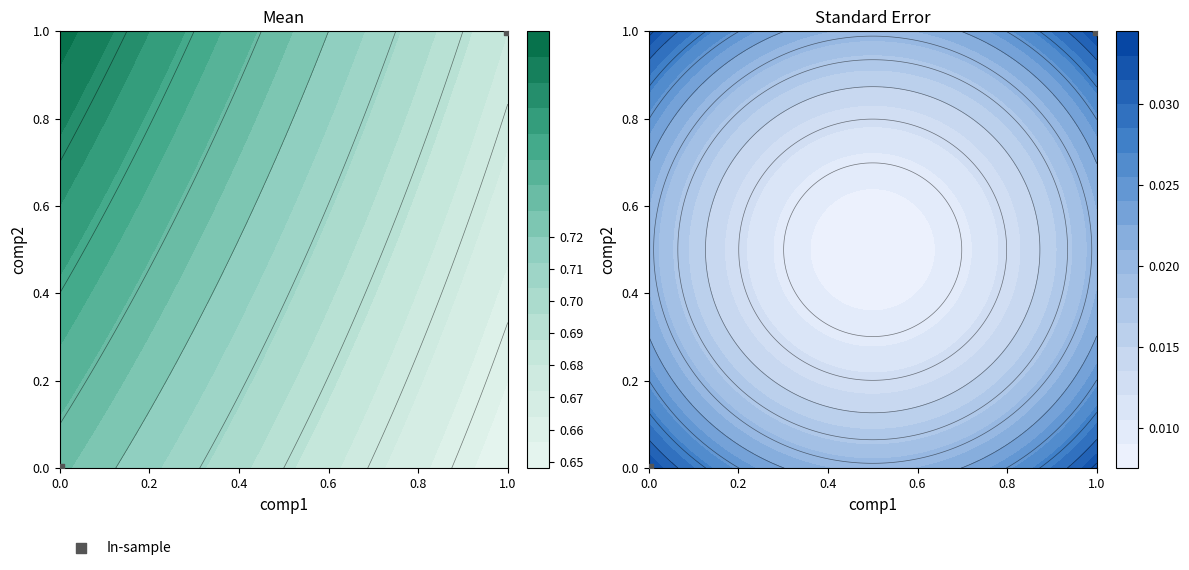

What is the sum of the values at 0.0 and 1.0?

1